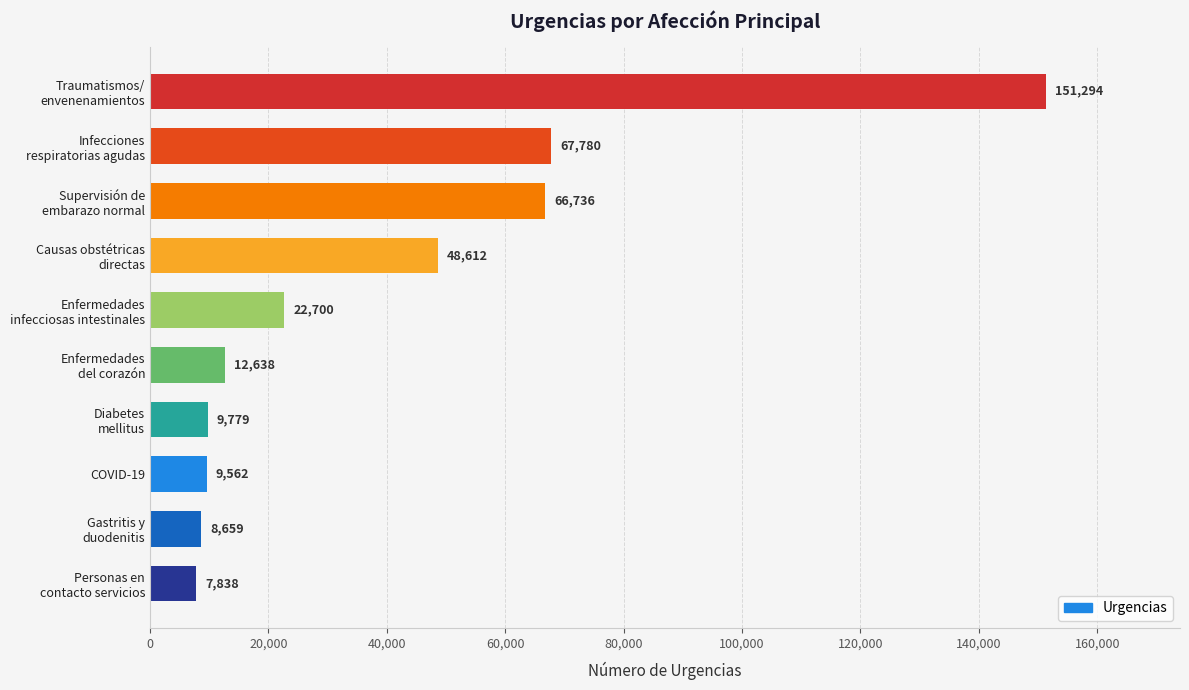

What is the average value?

40560